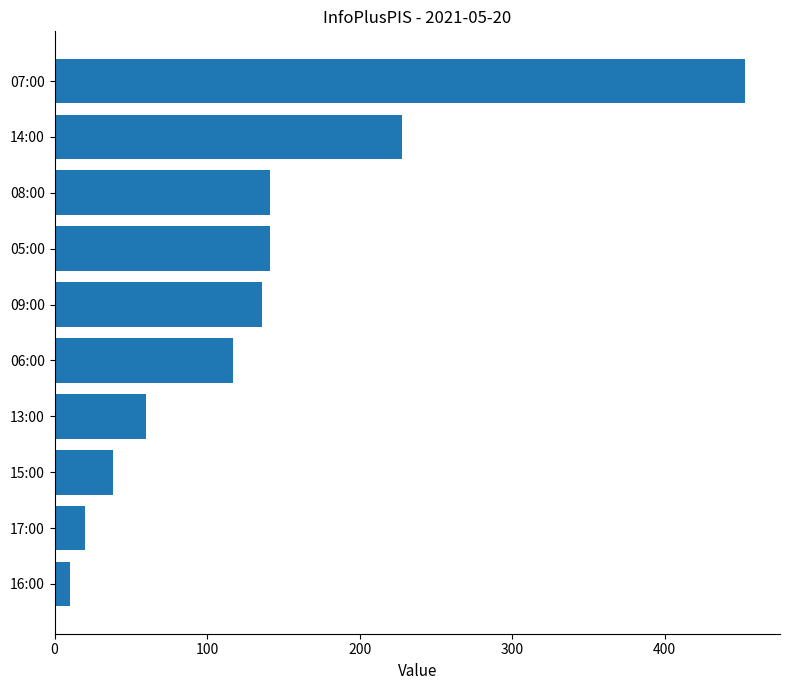

What is the greatest value displayed?

453